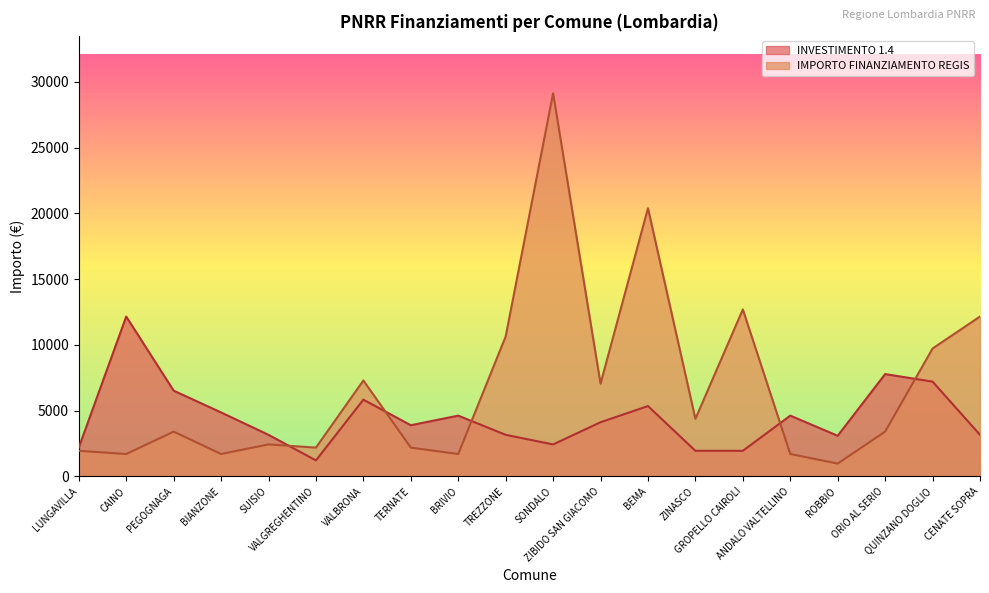

Rank the series by their average value, from highest to lowest.

IMPORTO FINANZIAMENTO REGIS, INVESTIMENTO 1.4